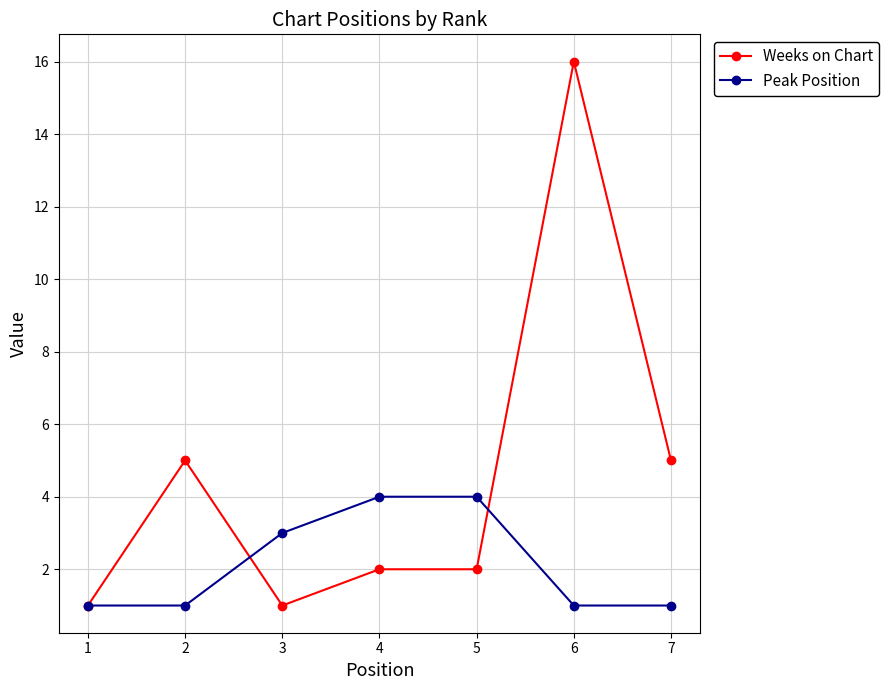

What is the difference between the second highest and minimum values in the Weeks on Chart series?

4